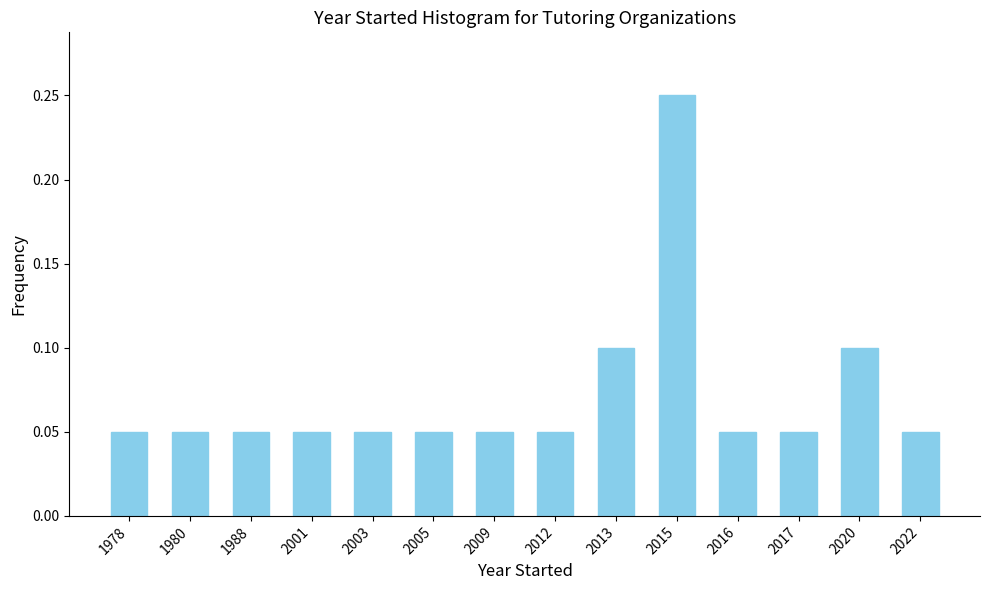

Is it true that the value at 2015 is 0.4?

False